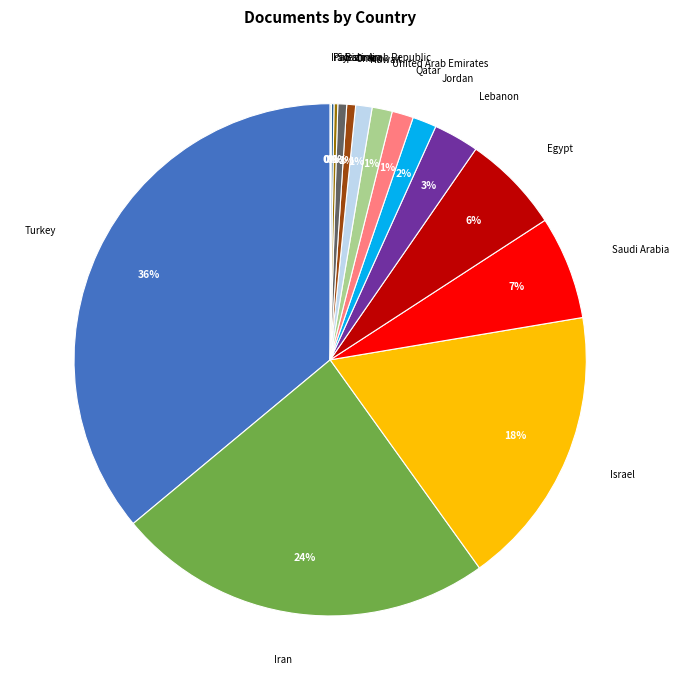

To the nearest percent, what portion does Egypt represent?

6%